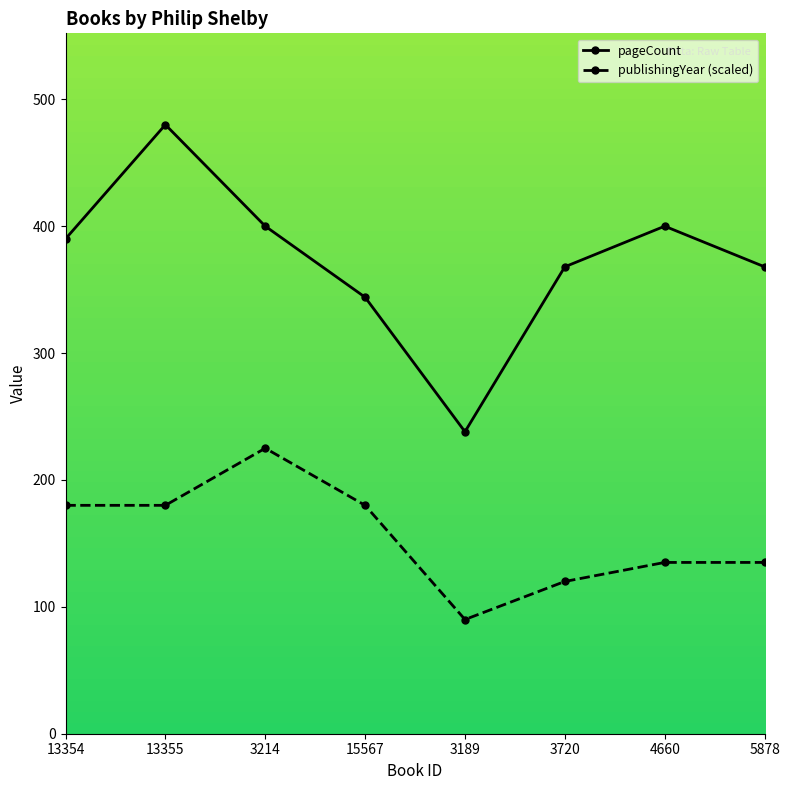

True or false: publishingYear and pageCount intersect in this chart.

False